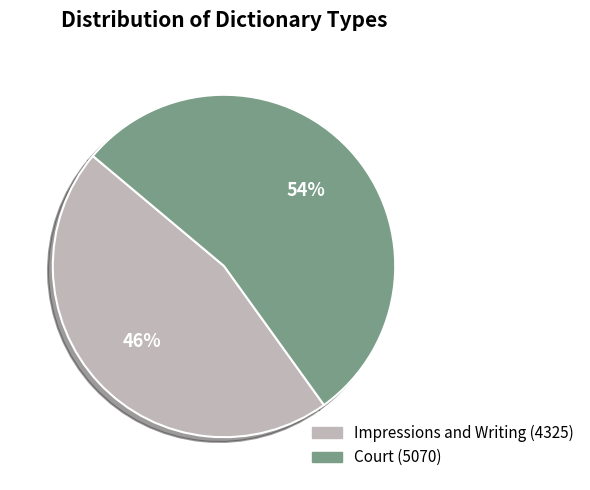

To the nearest percent, what percentage of the pie is Impressions and Writing?

46%